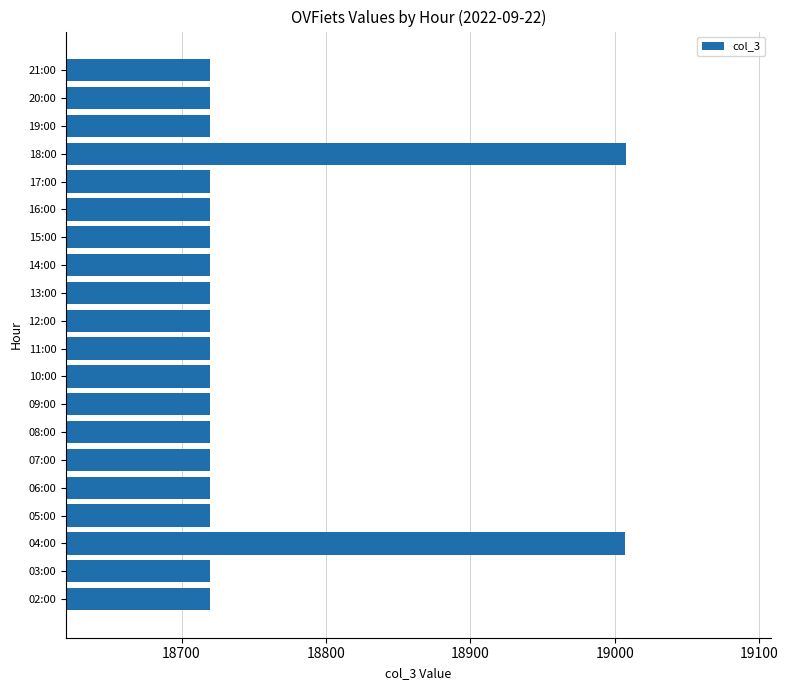

The chart shows a value of 18720 at 17:00. True or false?

True